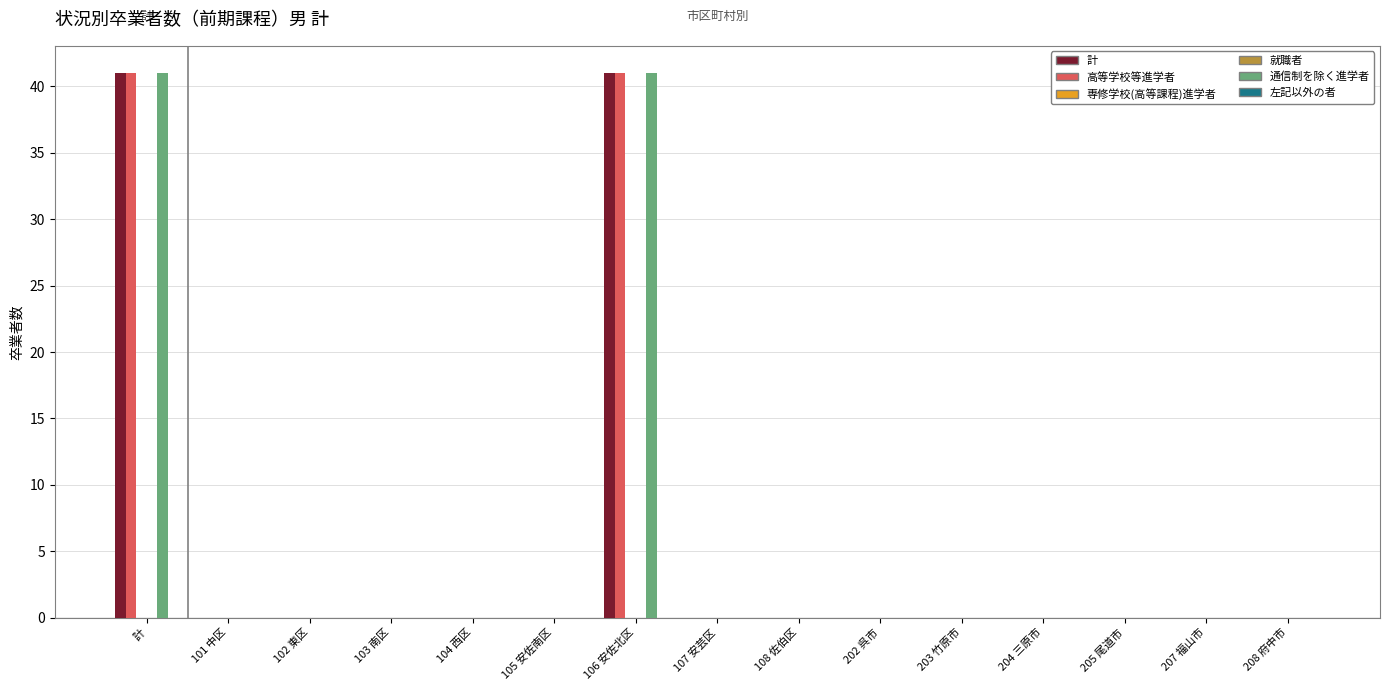

List the labels in order of 計 value, largest first.

計, 106 安佐北区, 101 中区, 102 東区, 103 南区, 104 西区, 105 安佐南区, 107 安芸区, 108 佐伯区, 202 呉市, 203 竹原市, 204 三原市, 205 尾道市, 207 福山市, 208 府中市